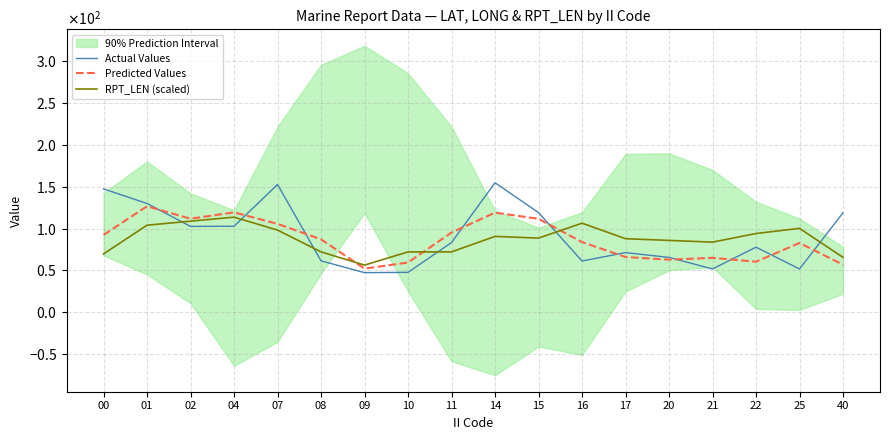

At which category is the sum across all series the highest?

14